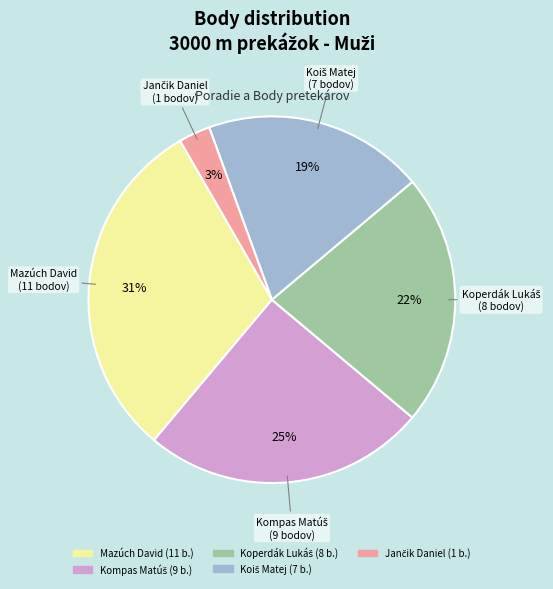

Is there a majority slice in this chart?

No